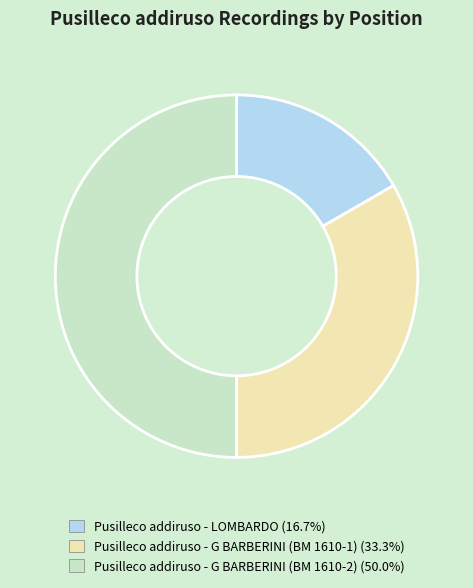

Which has a higher value, Pusilleco addiruso - G BARBERINI (BM 1610-1) or Pusilleco addiruso - G BARBERINI (BM 1610-2)?

Pusilleco addiruso - G BARBERINI (BM 1610-2)